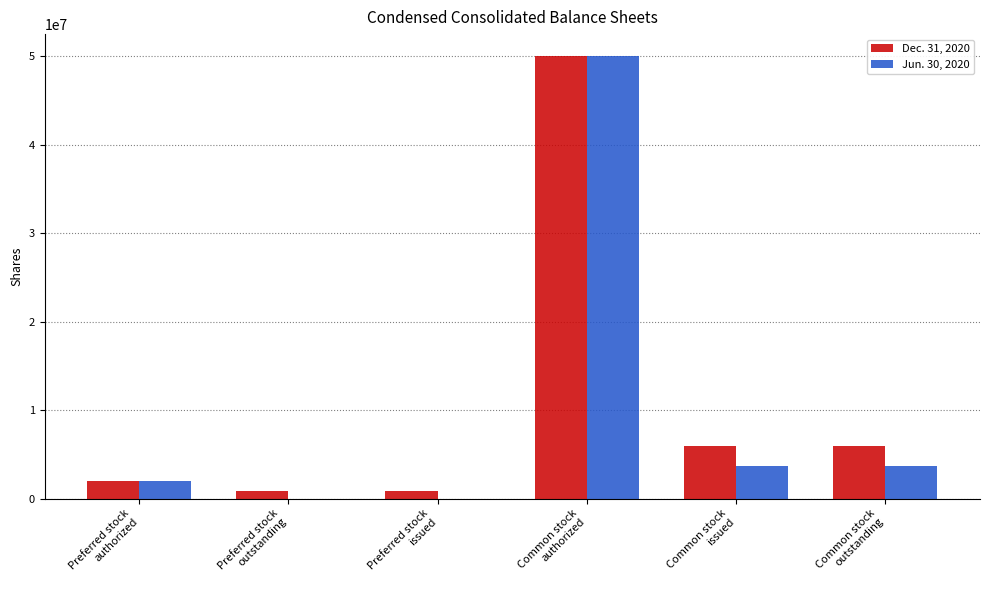

Where does the Jun. 30, 2020 series first go above 3718788?

Common stock
authorized